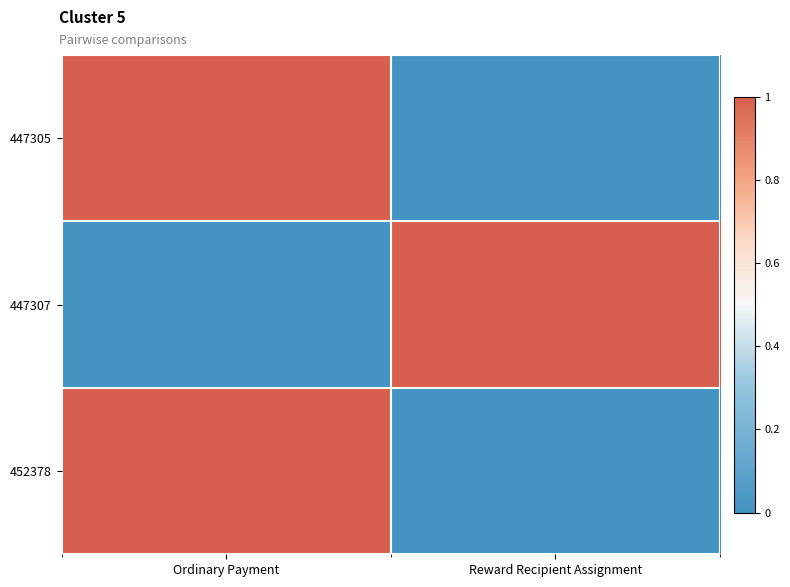

Which label corresponds to the largest value in the chart?

Ordinary Payment